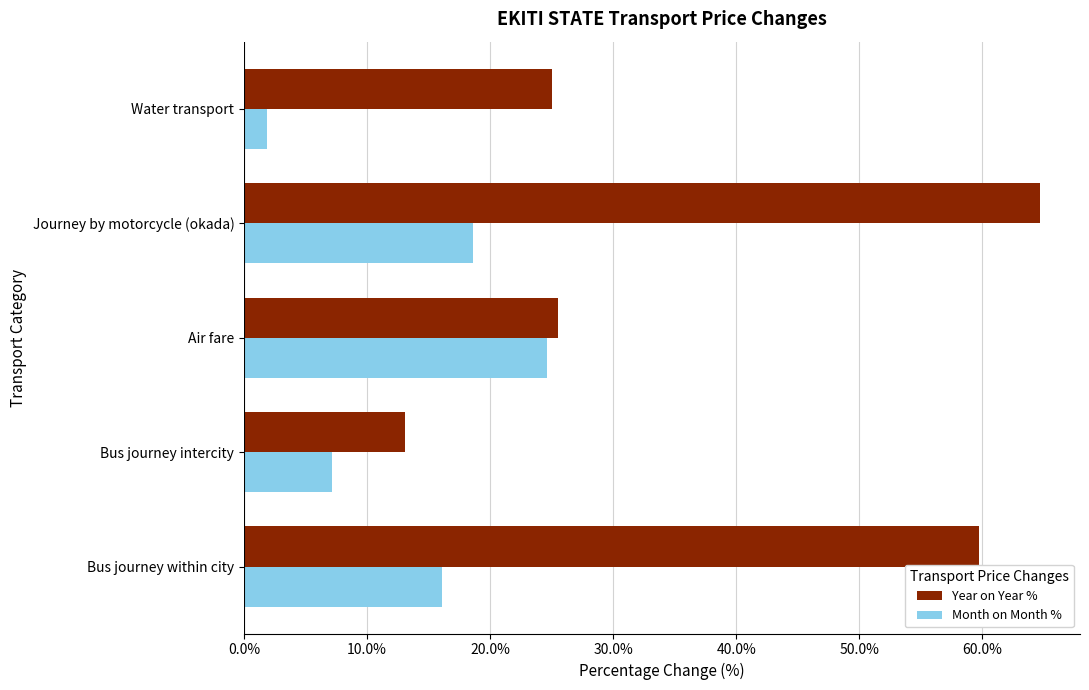

At how many categories does at least one series exceed 44?

2